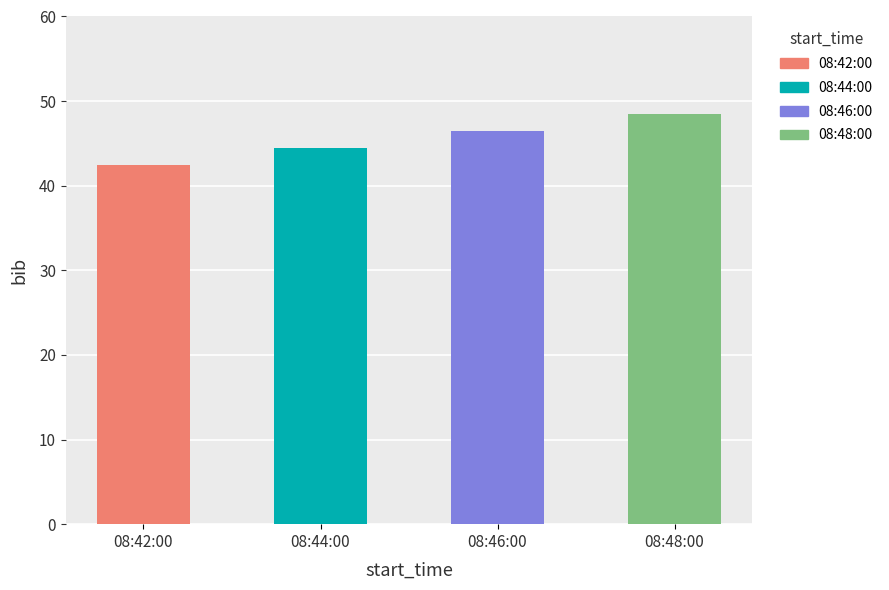

The 08:48:00 series shows 71 at 08:42:00. True or false?

False